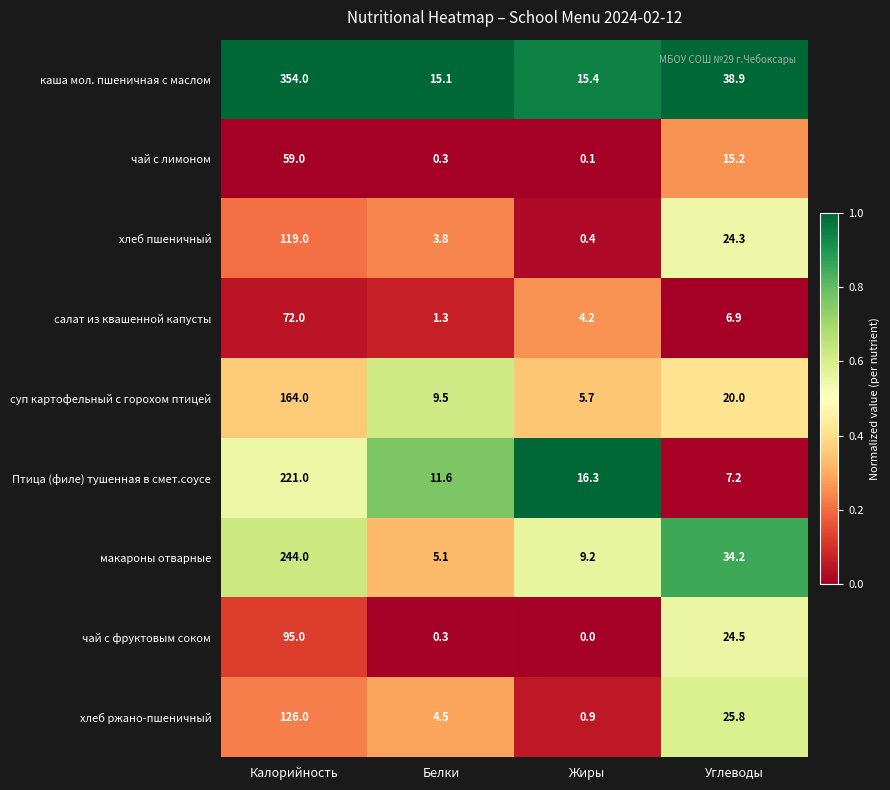

List the labels in order of каша мол. пшеничная с маслом value, smallest first.

Белки, Жиры, Углеводы, Калорийность